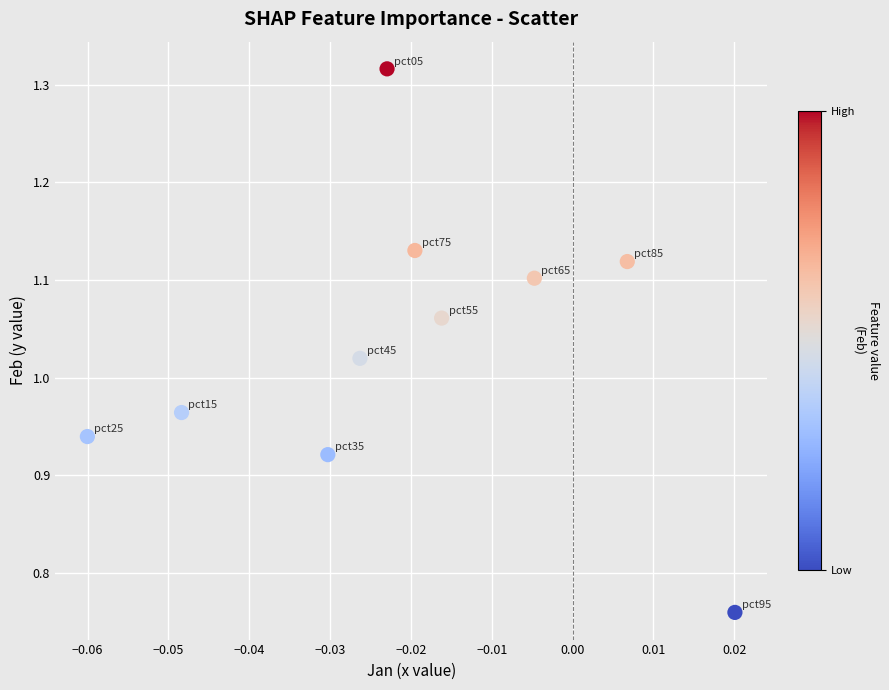

What is the range of Y values (max minus min)?

0.6